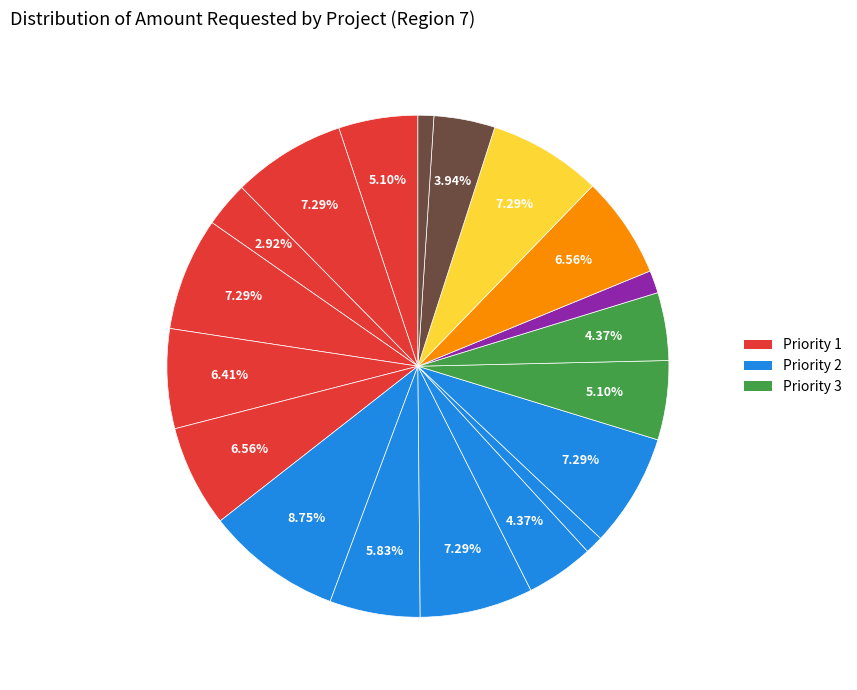

Does any single category account for the majority?

No